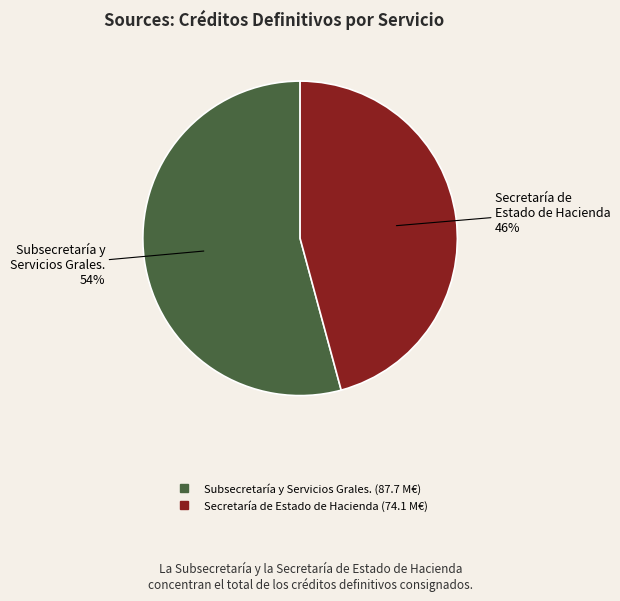

Does any single category account for the majority?

Yes